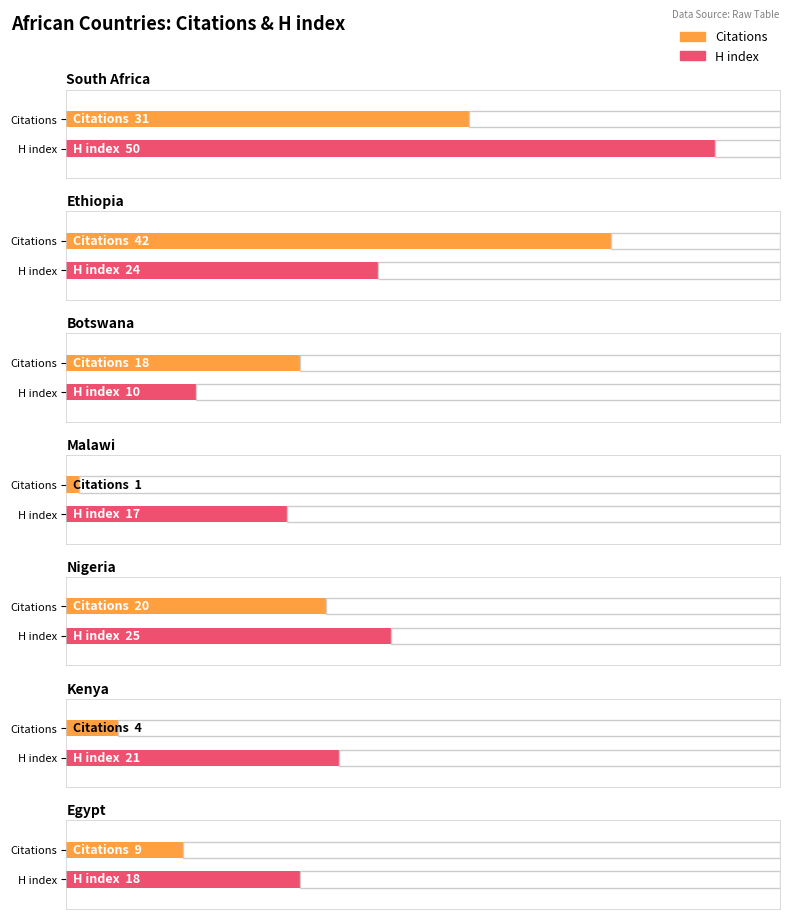

What is the average value of the H index series?

24